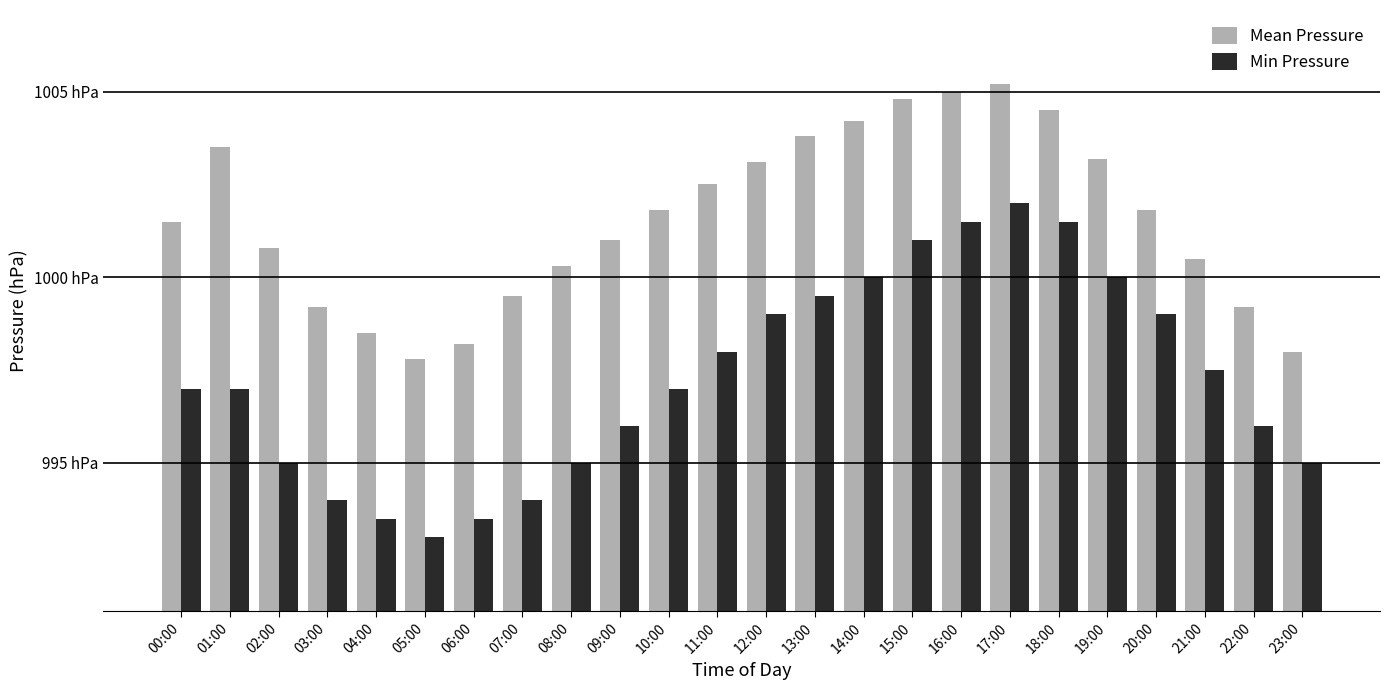

Rank the series by their maximum value, from lowest to highest.

Min Pressure, Mean Pressure